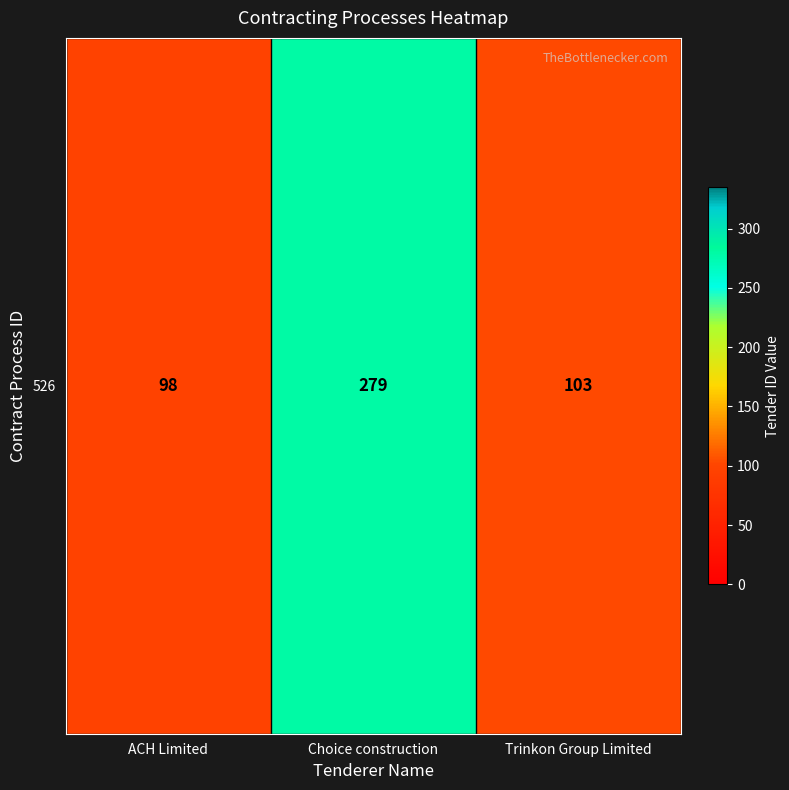

Rank the categories by value from lowest to highest.

ACH Limited, Trinkon Group Limited, Choice construction